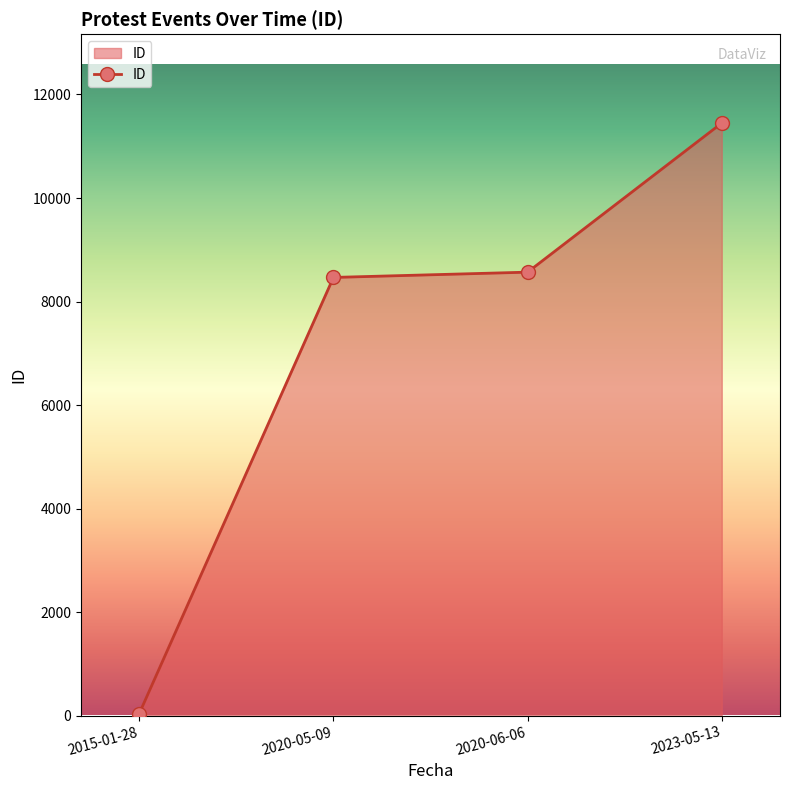

What is the greatest value displayed?

11448